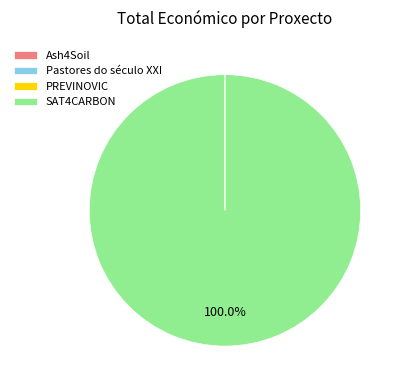

Which slice represents more than half of the pie?

SAT4CARBON